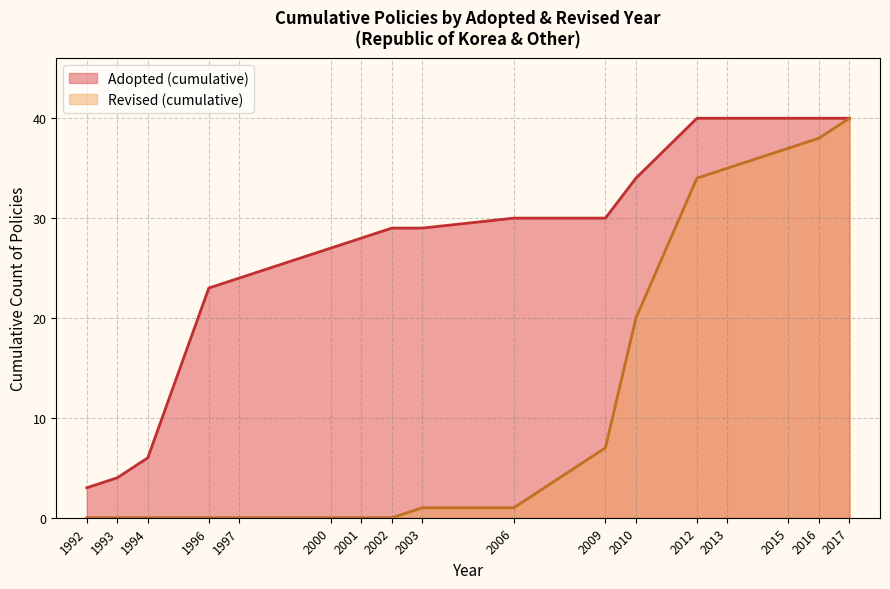

Where is Adopted nearest to the value 2002?

9